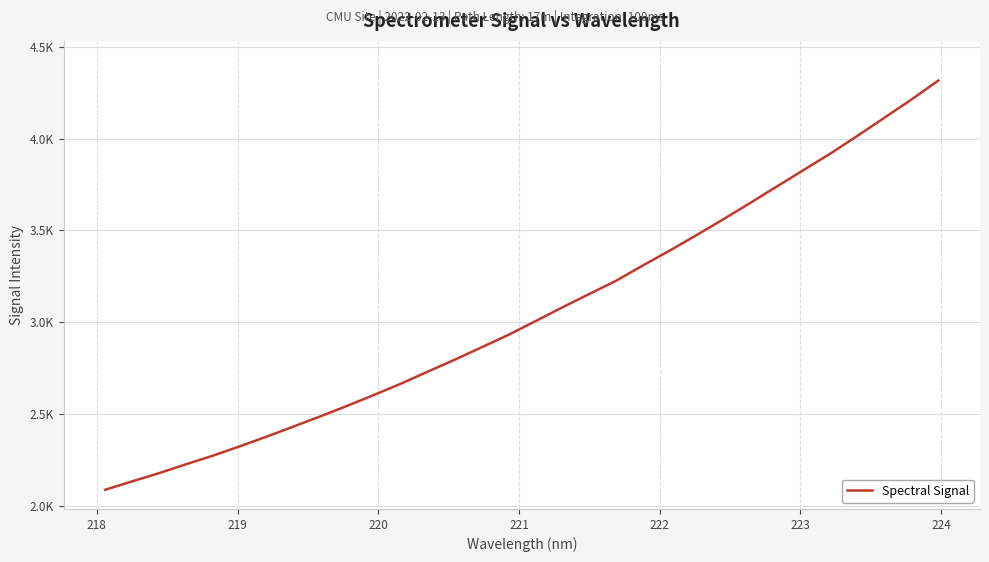

Does the chart display data point markers on the line(s)?

No